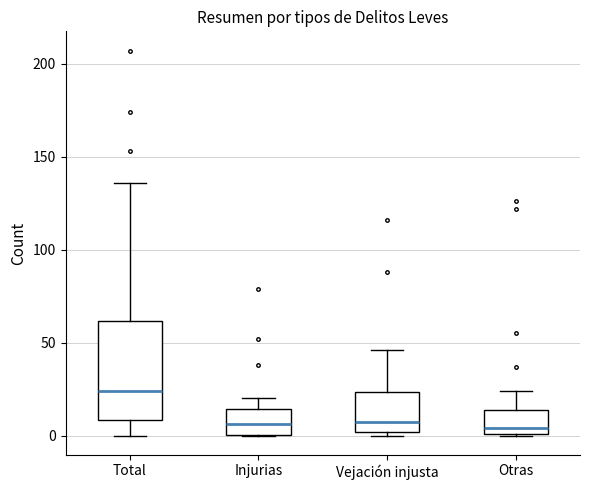

Reading left to right, read every box against the y-axis: the position of its median line, the range the box covers, and the ends of its whiskers. The values are not printed on the chart, so give them approximately, as read against the axis.

Total: median 25, box 10 to 60, whiskers 0 to 135
Injurias: median 5, box 0 to 15, whiskers 0 to 20
Vejación injusta: median 5, box 0 to 25, whiskers 0 (just below the box's lower edge) to 45
Otras: median 5, box 0 to 15, whiskers 0 to 25